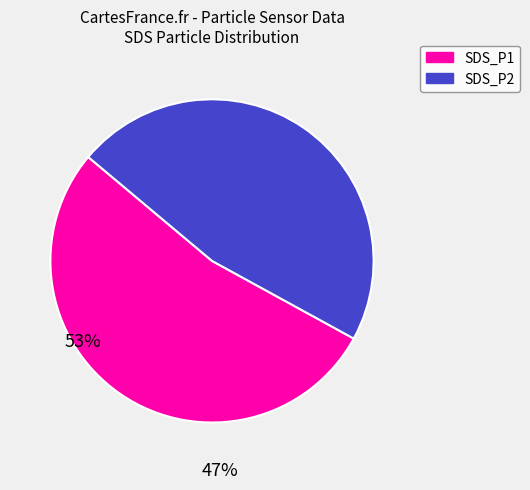

Combined, do SDS_P2 and SDS_P1 account for over 50%?

Yes